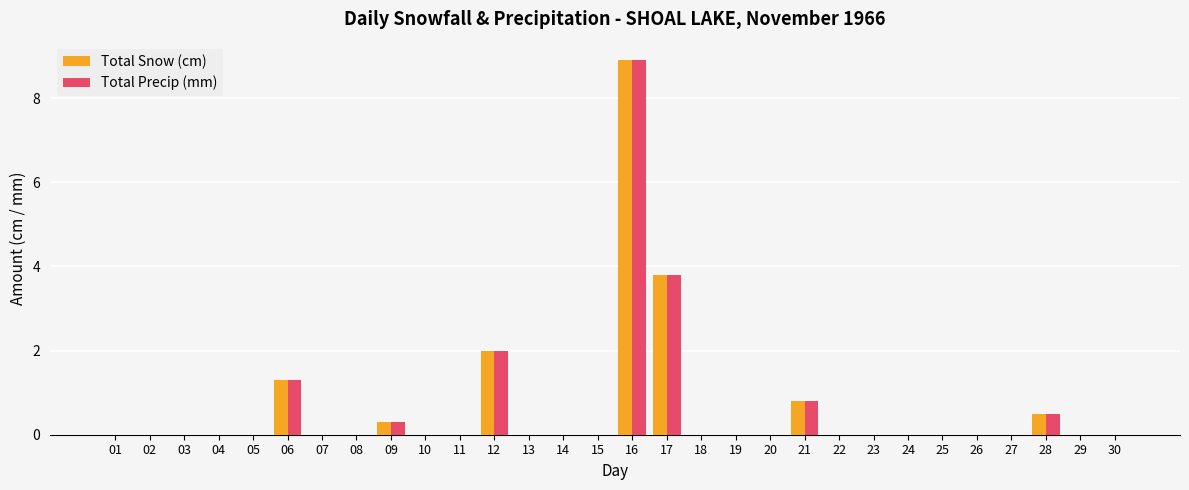

Reading right to left, list all the values displayed in this chart.

Total Snow (cm): 0.0	0.0	0.5	0.0	0.0	0.0	0.0	0.0	0.0	0.8	0.0	0.0	0.0	3.8	8.9	0.0	0.0	0.0	2.0	0.0	0.0	0.3	0.0	0.0	1.3	0.0	0.0	0.0	0.0	0.0
Total Precip (mm): 0.0	0.0	0.5	0.0	0.0	0.0	0.0	0.0	0.0	0.8	0.0	0.0	0.0	3.8	8.9	0.0	0.0	0.0	2.0	0.0	0.0	0.3	0.0	0.0	1.3	0.0	0.0	0.0	0.0	0.0